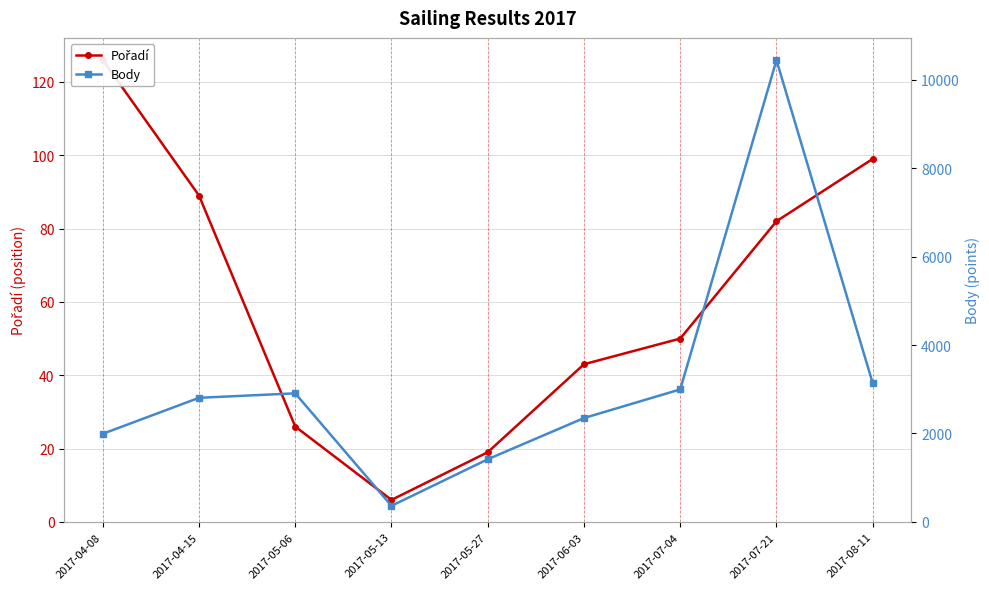

Where is the first local maximum for Body?

2017-05-06